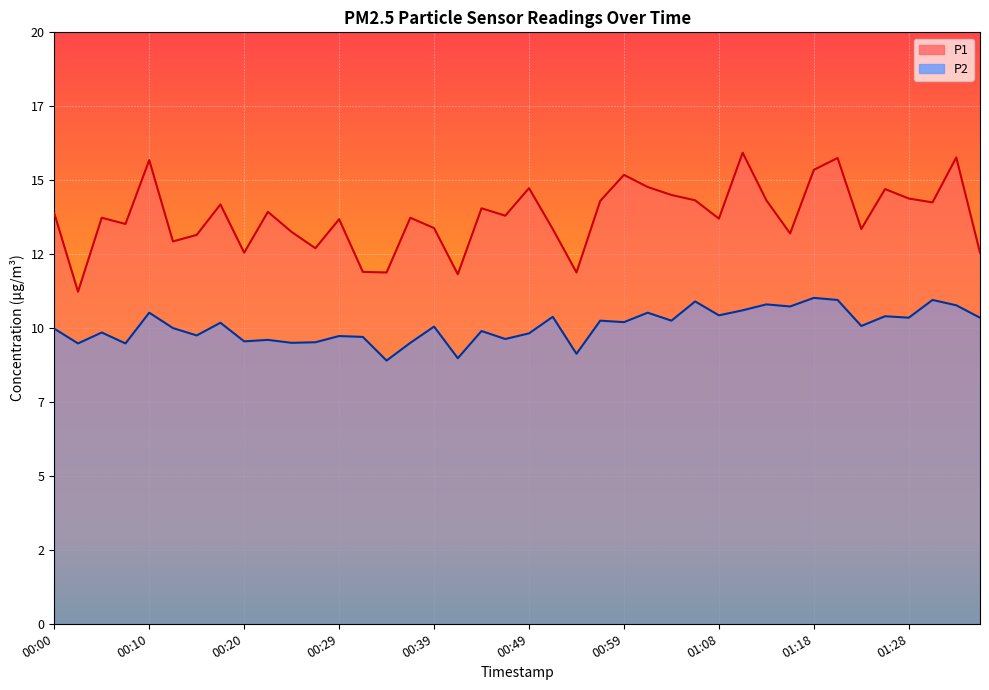

What are all the series names shown in the legend?

P1, P2